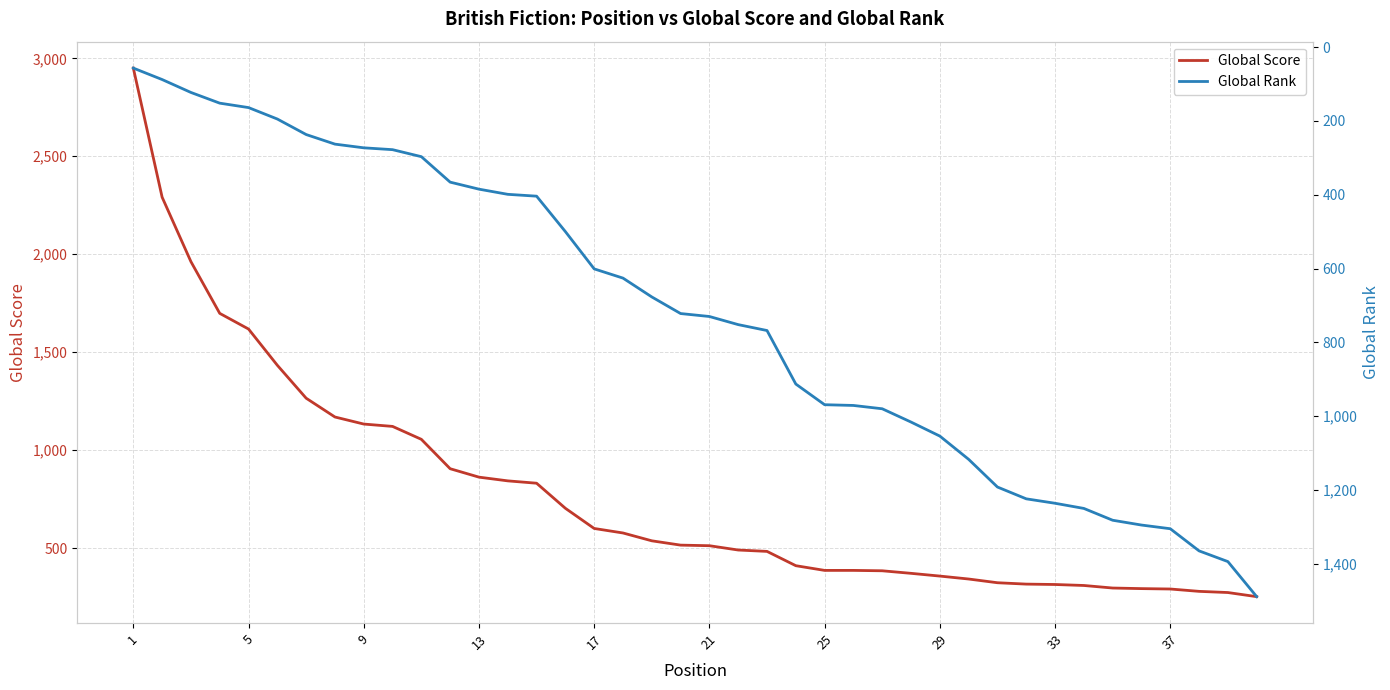

What is the maximum value for Global Score?

2950